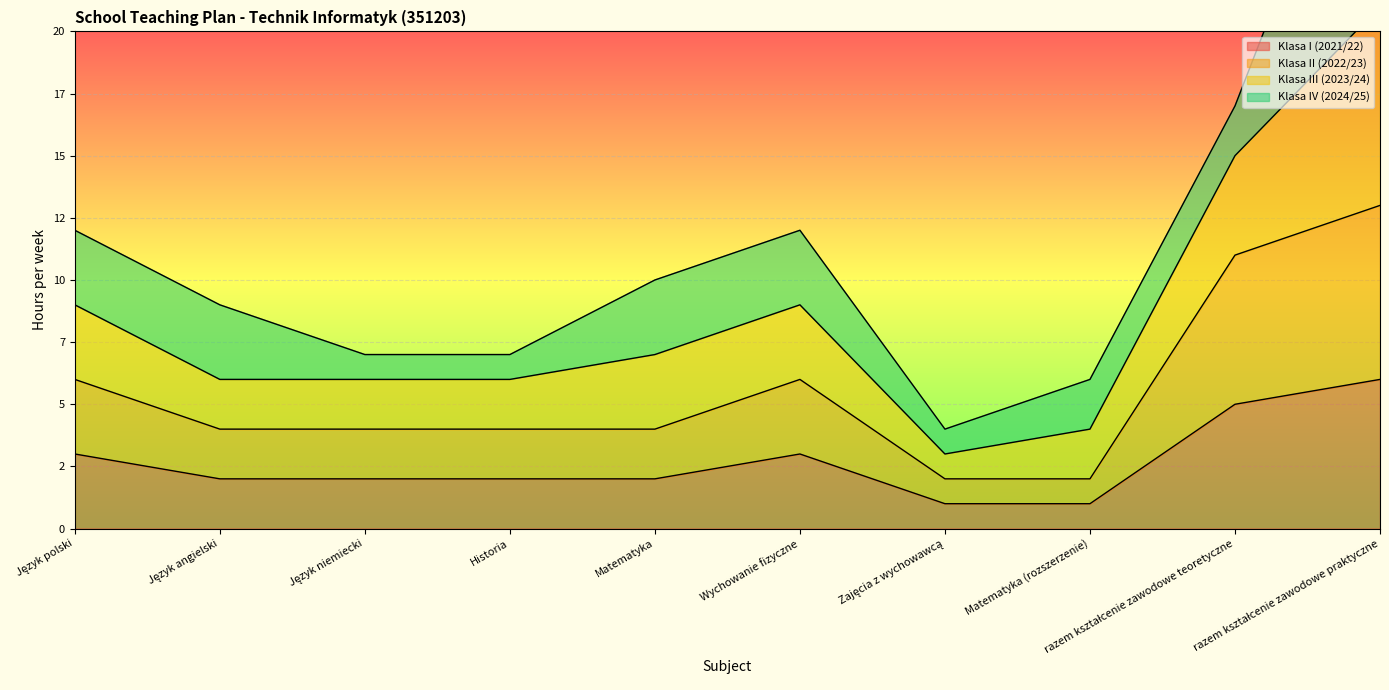

Count the number of categories in the chart.

10